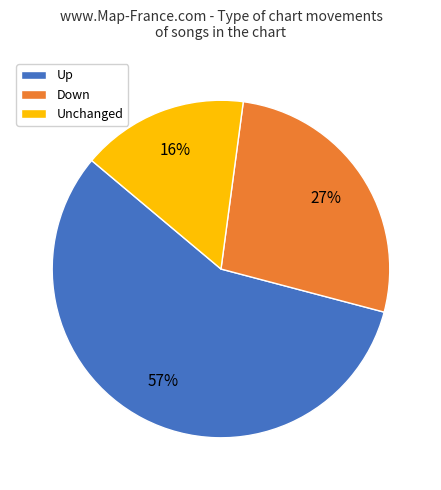

Is there a majority slice in this chart?

Yes